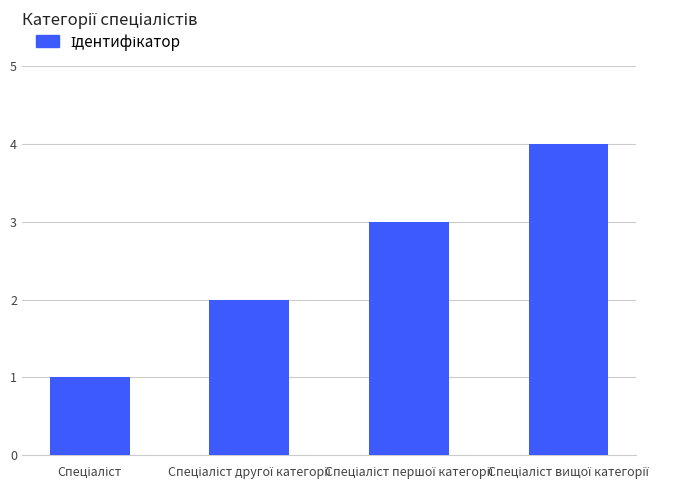

What is the maximum value shown in the chart?

4